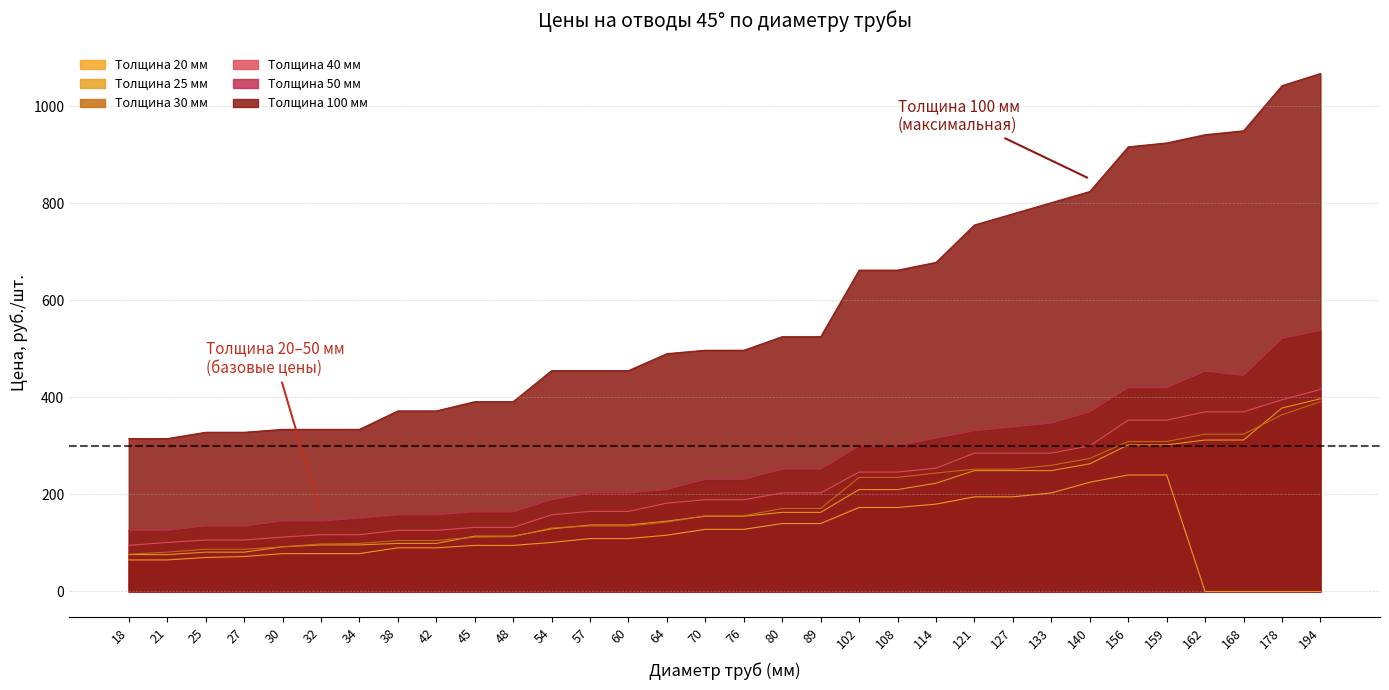

At how many categories does at least one series exceed 230?

32